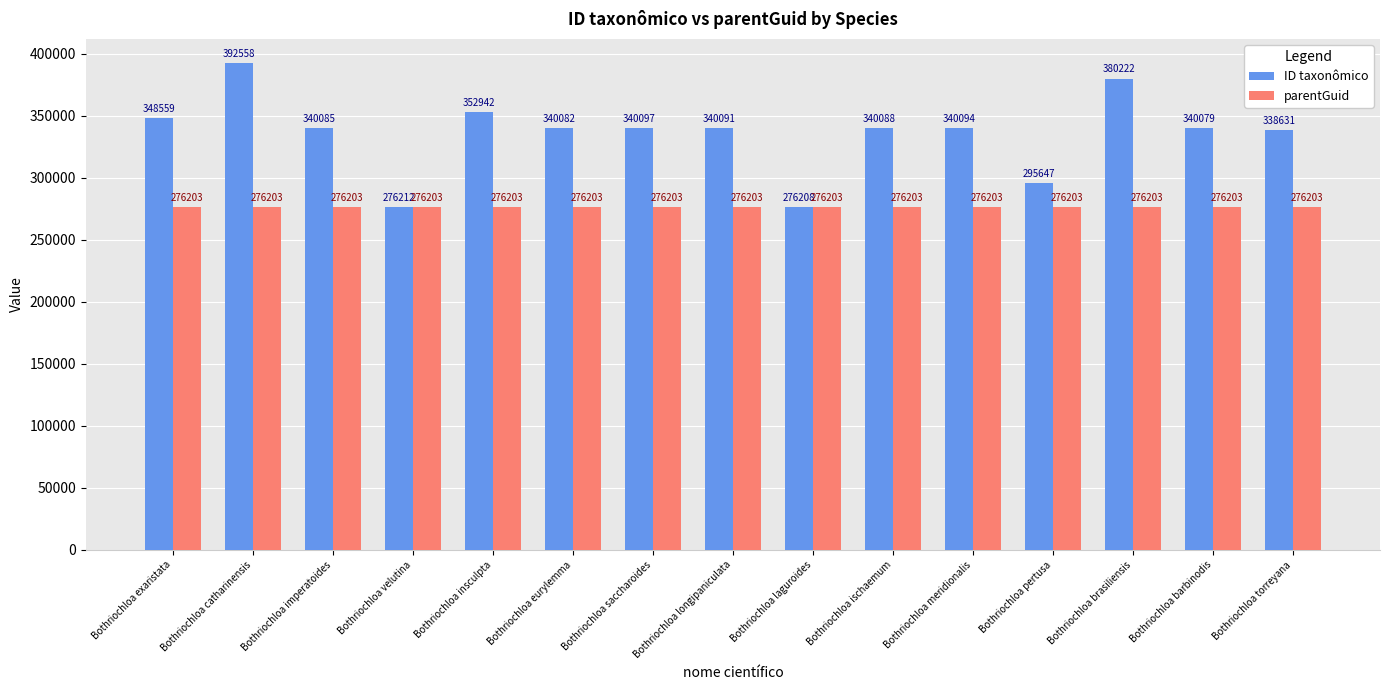

What is the sum of the ID taxonômico values at Bothriochloa longipaniculata and Bothriochloa insculpta?

693033